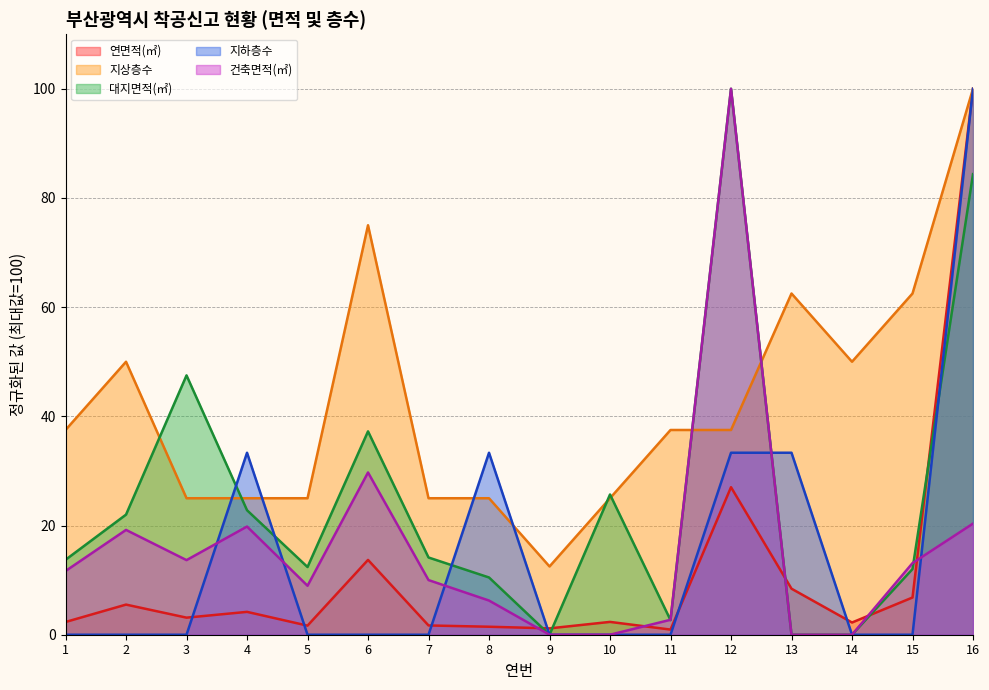

Which category has the highest value across all series?

16